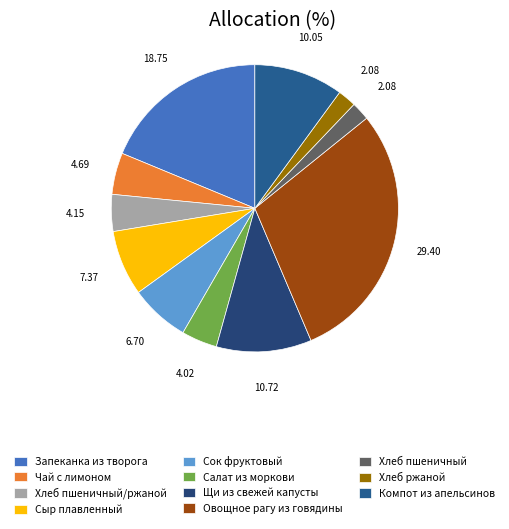

Rank the categories by value from highest to lowest.

Овощное рагу из говядины, Запеканка из творога, Щи из свежей капусты, Компот из апельсинов, Сыр плавленный, Сок фруктовый, Чай с лимоном, Хлеб пшеничный/ржаной, Салат из моркови, Хлеб пшеничный, Хлеб ржаной